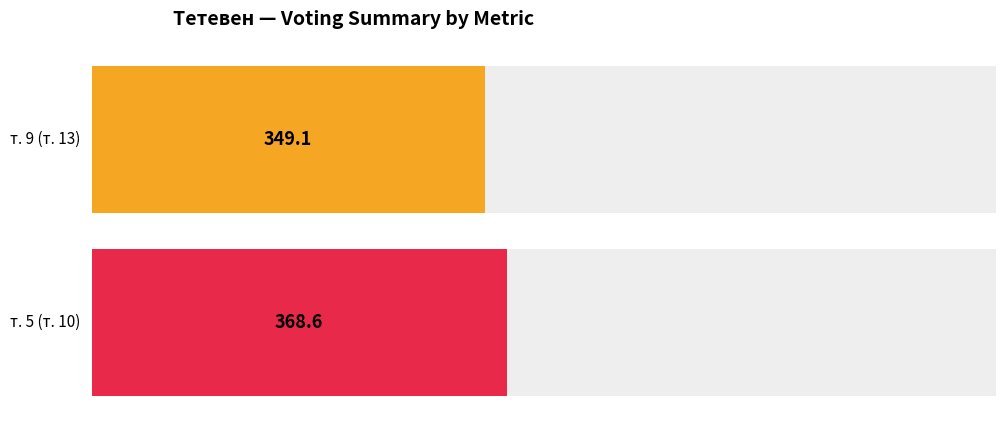

Rank the series by their maximum value, from highest to lowest.

т. 5 (т. 10), т. 9 (т. 13)